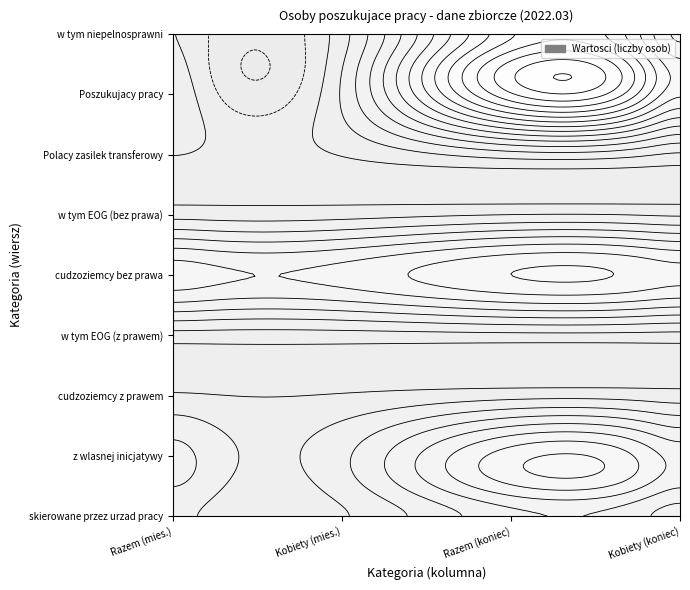

What is the difference between the maximum and minimum values in the w tym z krajow EOG (bez prawa) series?

777